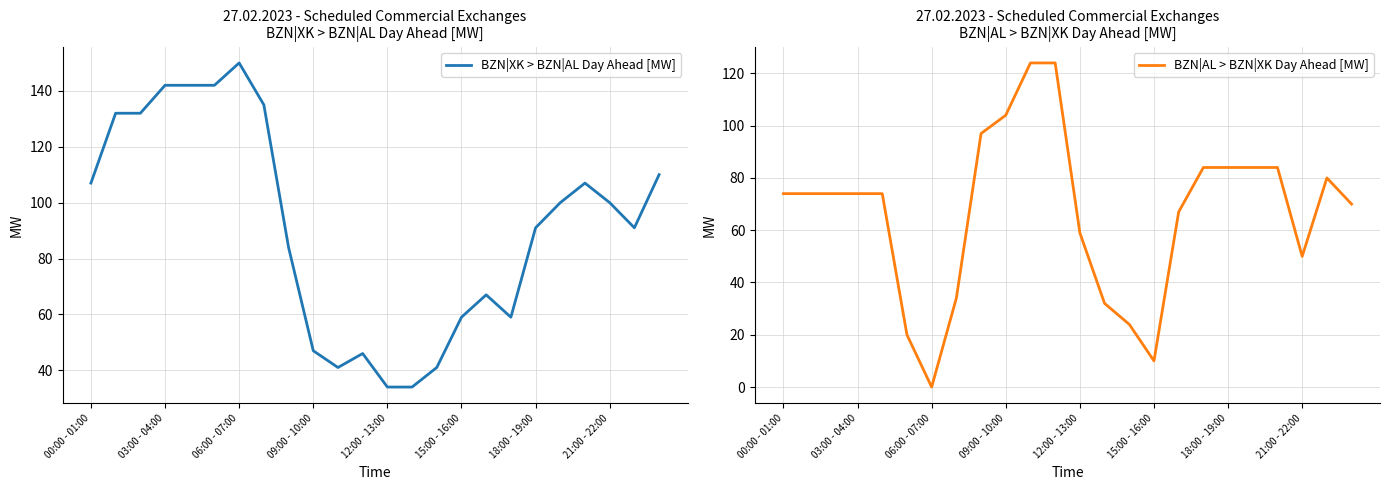

Where is BZN|AL > BZN|XK Day Ahead [MW] nearest to the value 62?

12:00 - 13:00